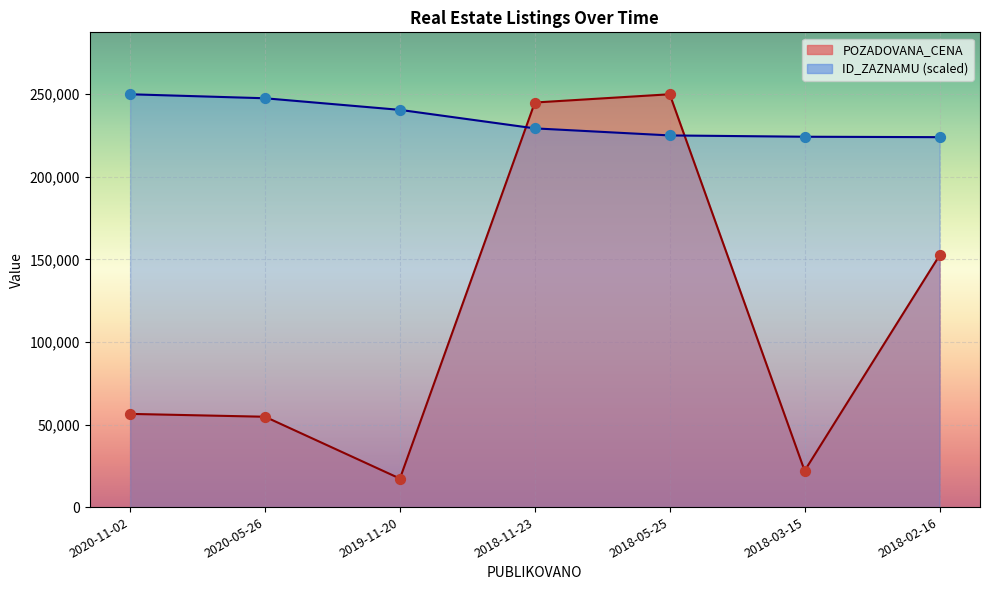

Which series reaches the minimum Y coordinate?

POZADOVANA_CENA